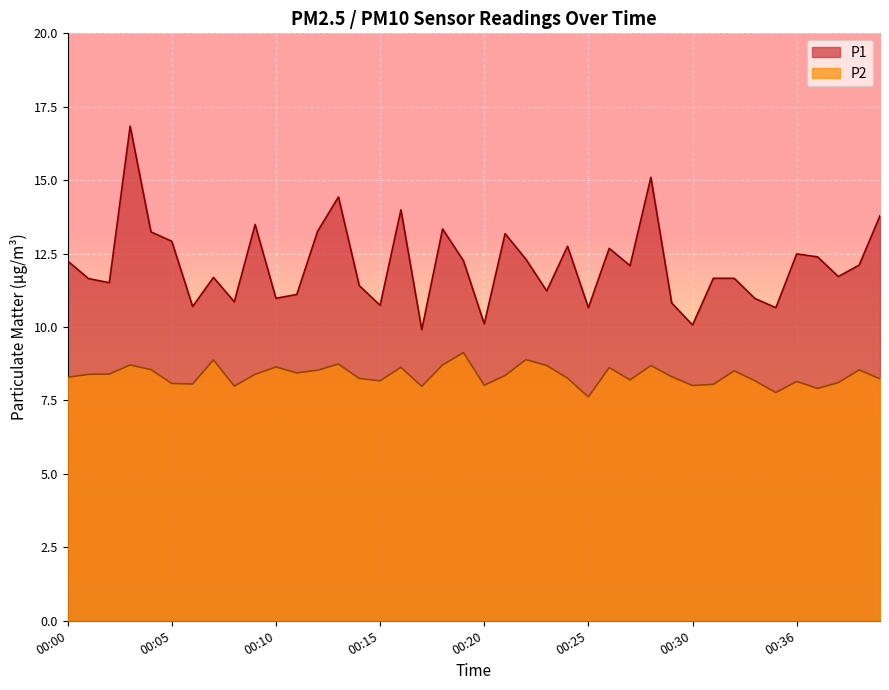

What are all the series names shown in the legend?

P1, P2